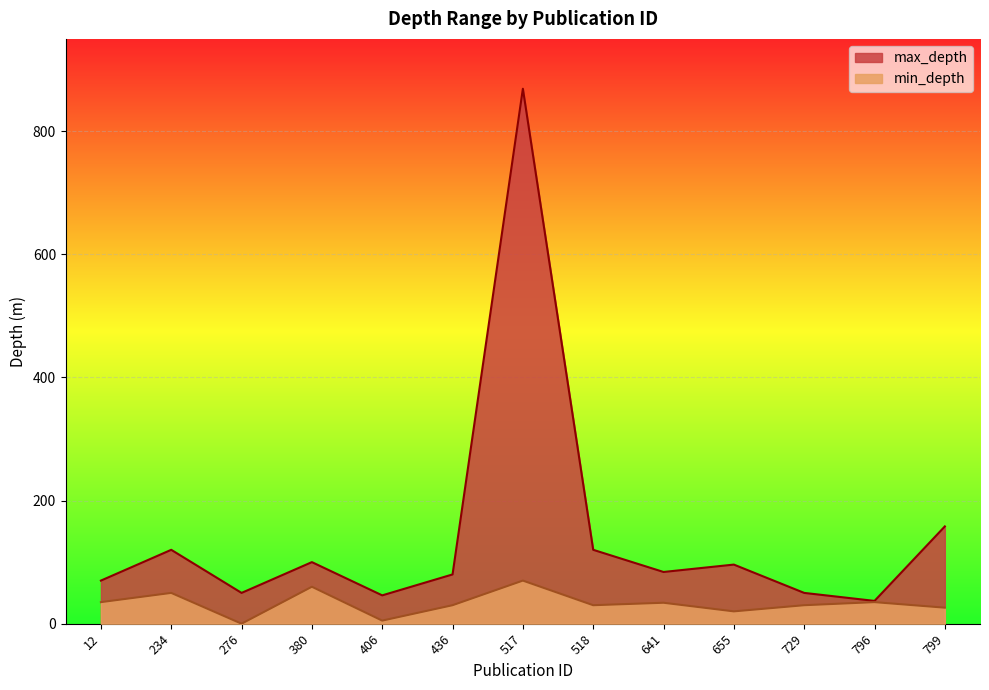

What is the total value across all series at 234?

170